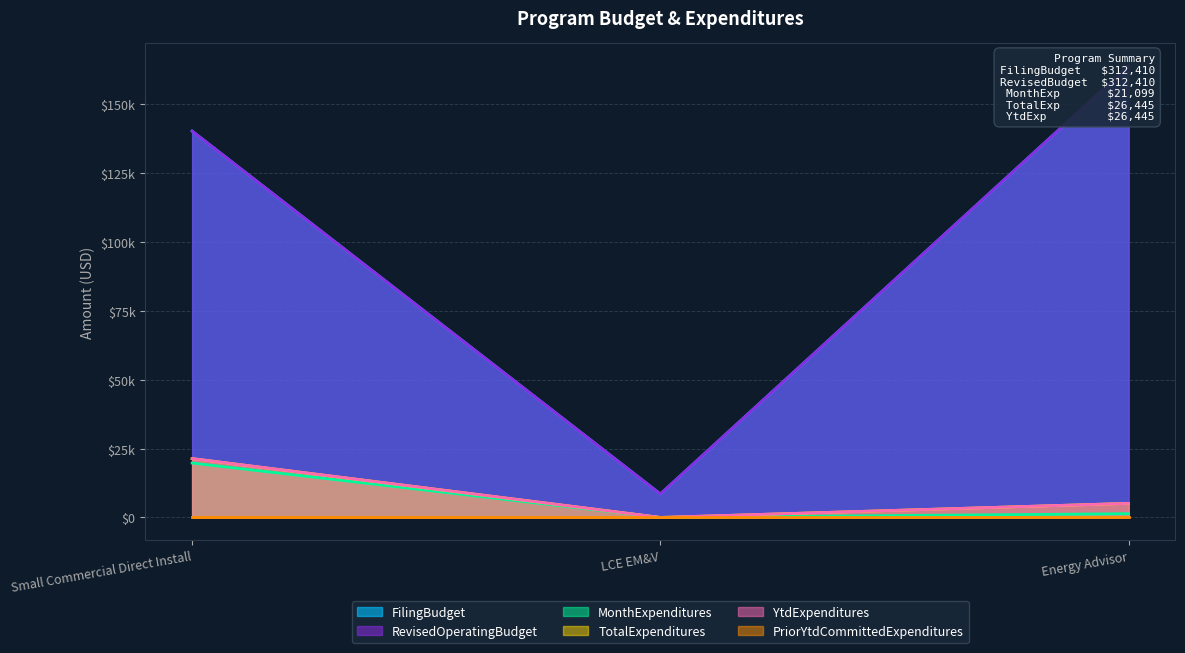

What is the label of the 1st point from the left?

Small Commercial Direct Install